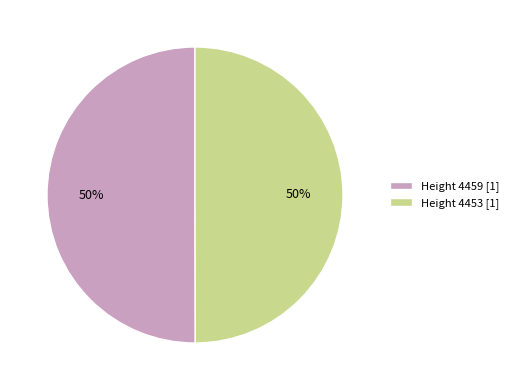

Approximately how many times larger is the value at Height 4459 [1] compared to Height 4453 [1]?

1.0